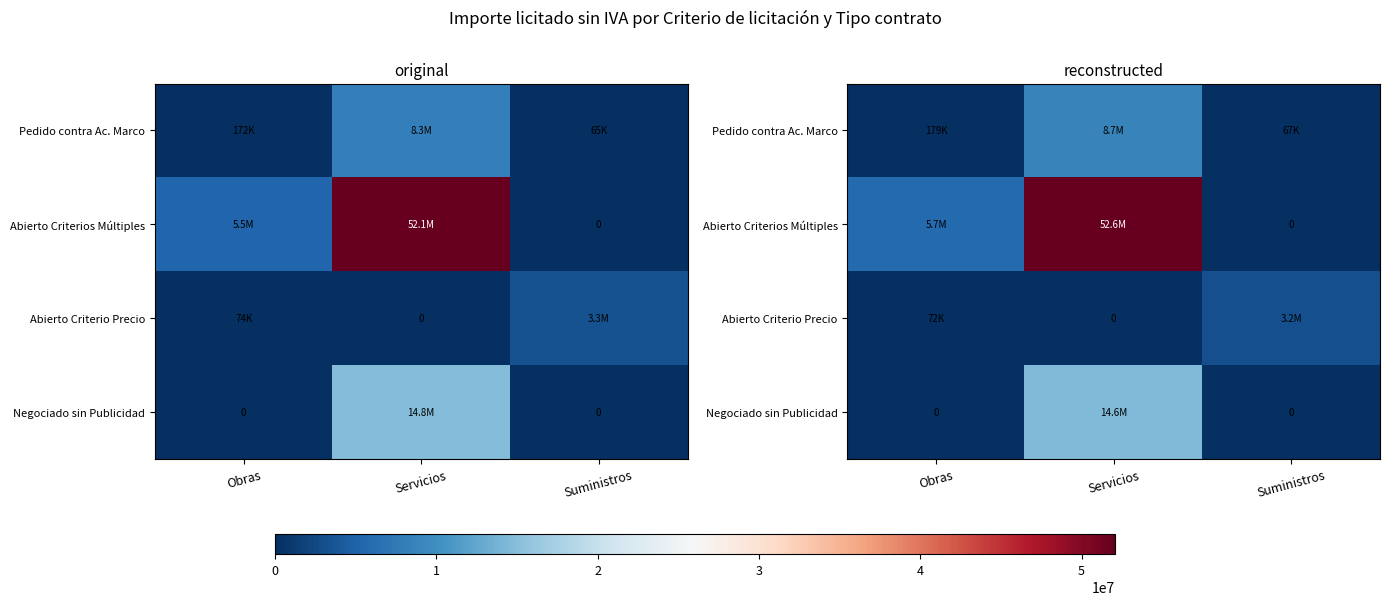

Which series has the largest range (max minus min)?

row_1